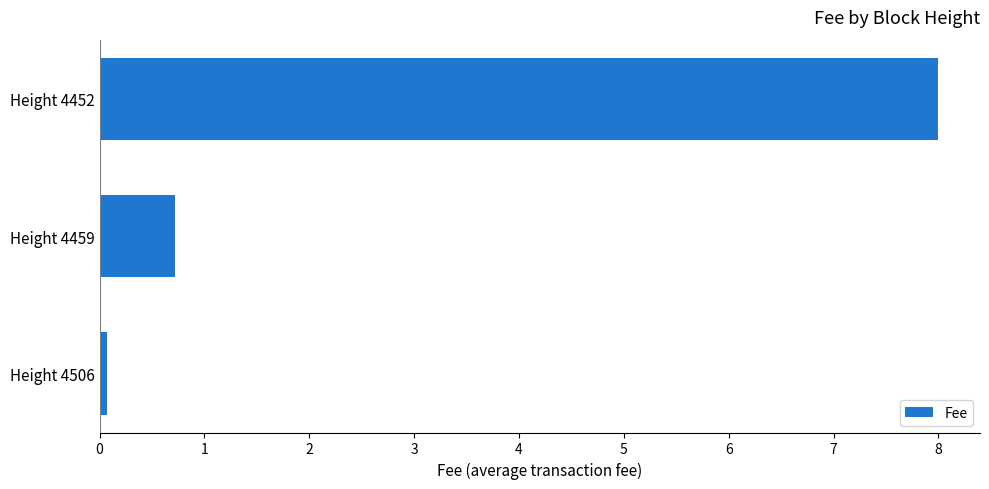

Is it true that the value at Height 4452 is 5.4?

False